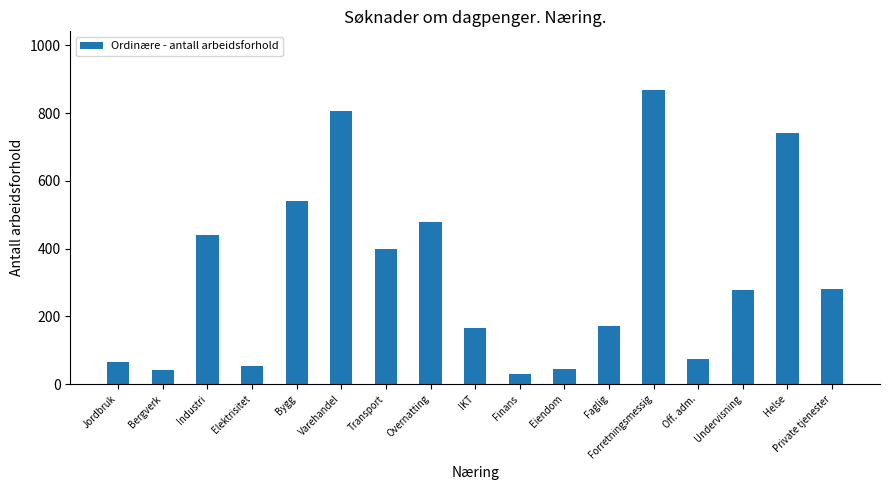

The chart shows a value of 542 at Bygg. True or false?

True